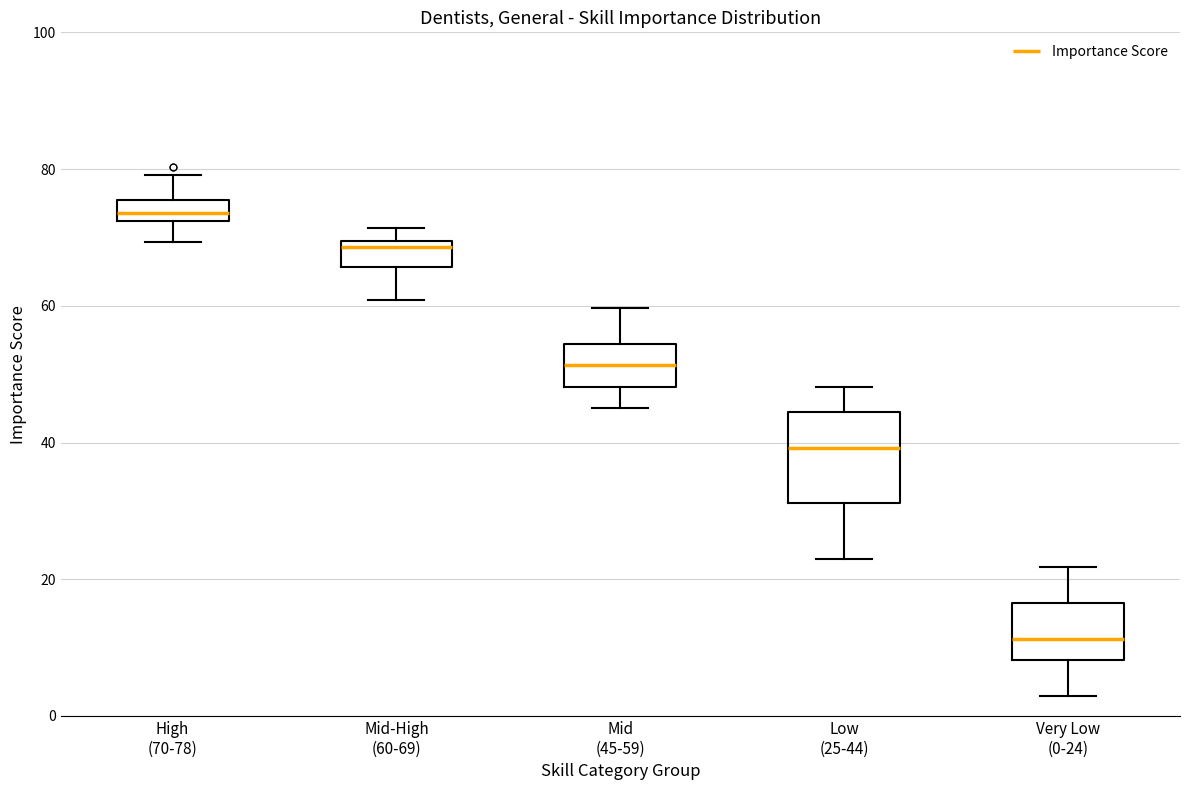

Reading left to right, read every box against the y-axis: the position of its median line, the range the box covers, and the ends of its whiskers. The values are not printed on the chart, so give them approximately, as read against the axis.

High (70-78): median 74, box 72 to 76, whiskers 70 to 80
Mid-High (60-69): median 68, box 66 to 70, whiskers 60 to 72
Mid (45-59): median 52, box 48 to 54, whiskers 46 to 60
Low (25-44): median 40, box 32 to 44, whiskers 22 to 48
Very Low (0-24): median 12, box 8 to 16, whiskers 2 to 22